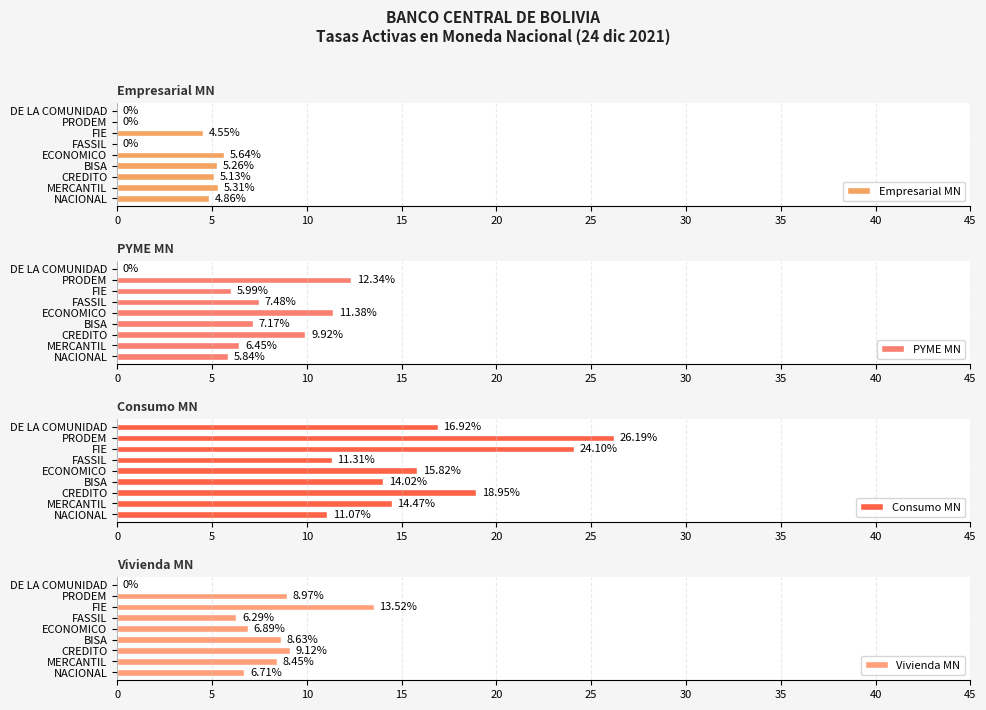

What is the sum of all Vivienda MN values?

68.6